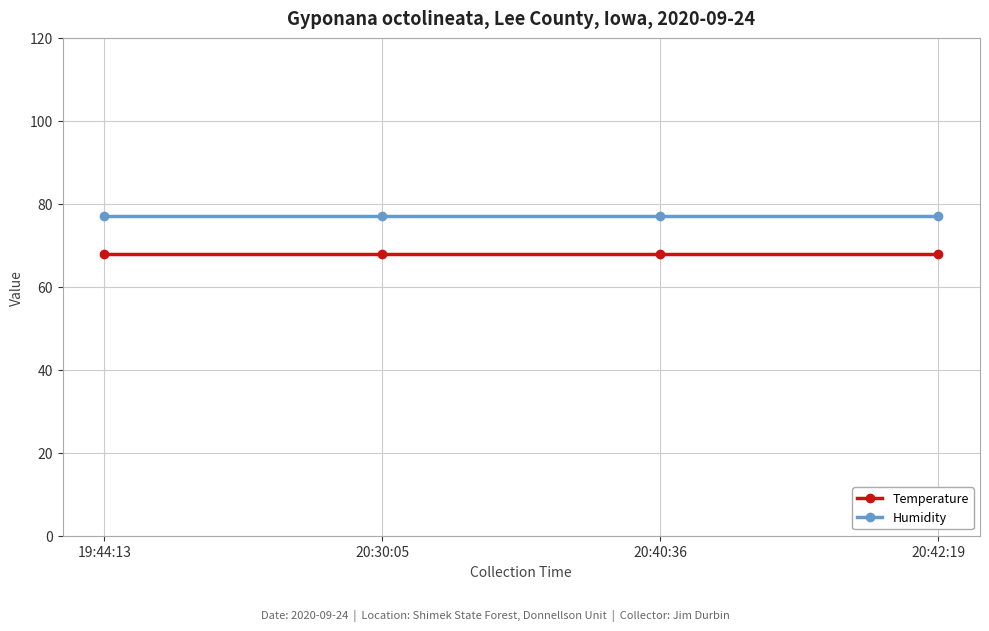

What is the lowest value of the Temperature series?

68